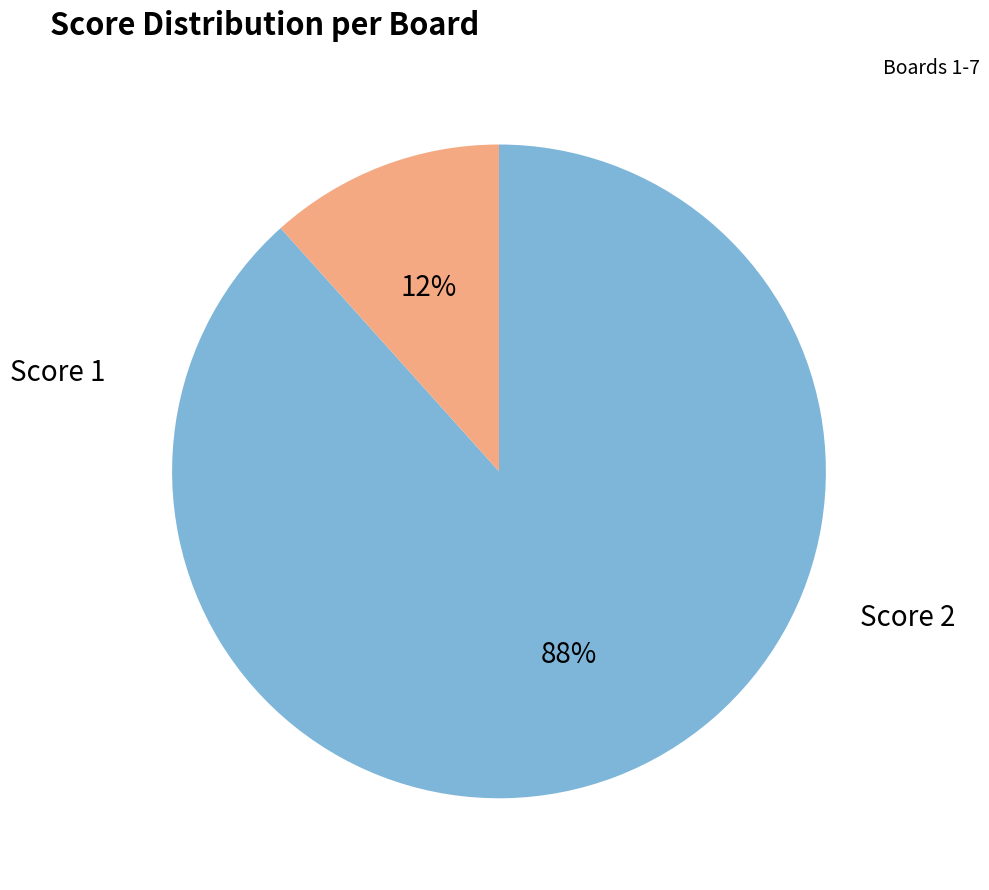

To the nearest percent, what is the average slice percentage?

50%